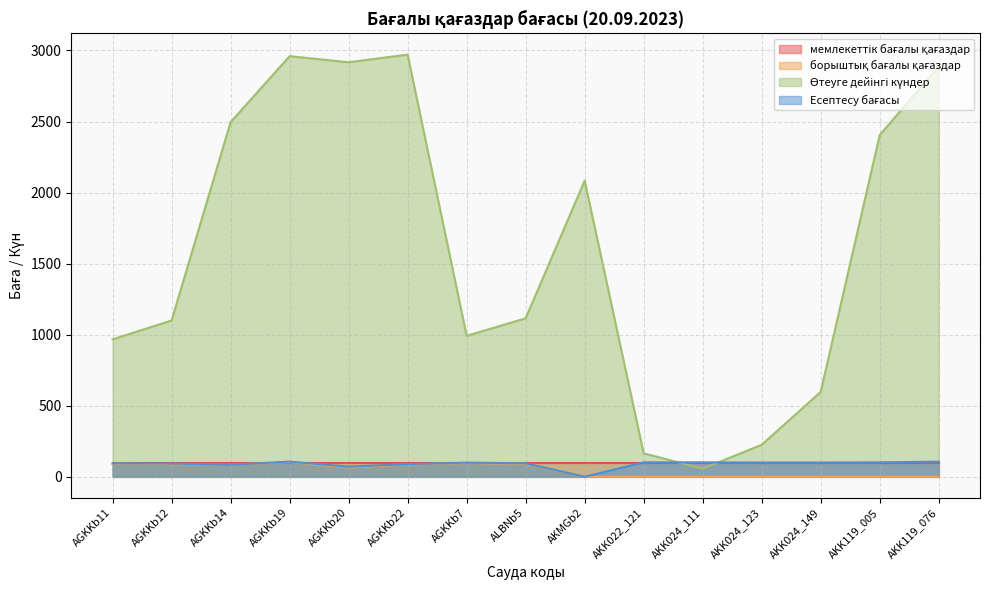

Which series ends up on top after the final intersection of Есептесу бағасы and Өтеуге дейінгі күндер?

Өтеуге дейінгі күндер